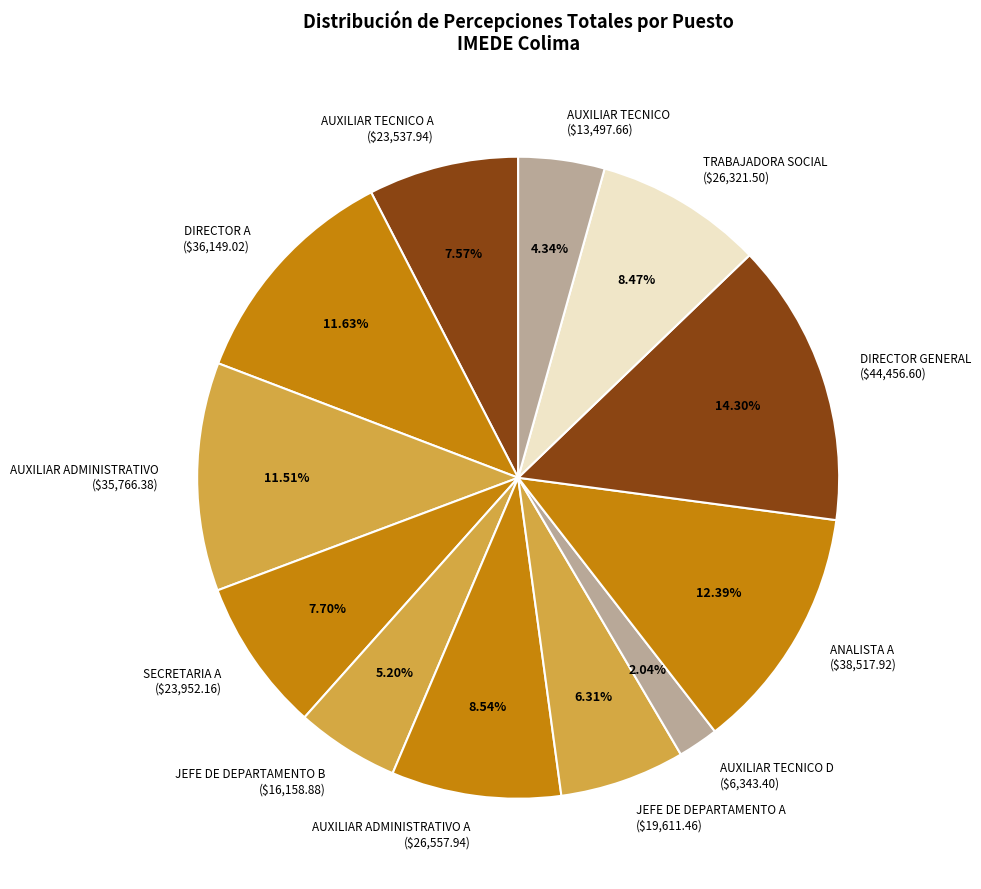

Which category has the biggest portion of the pie?

DIRECTOR GENERAL ($44,456.60)